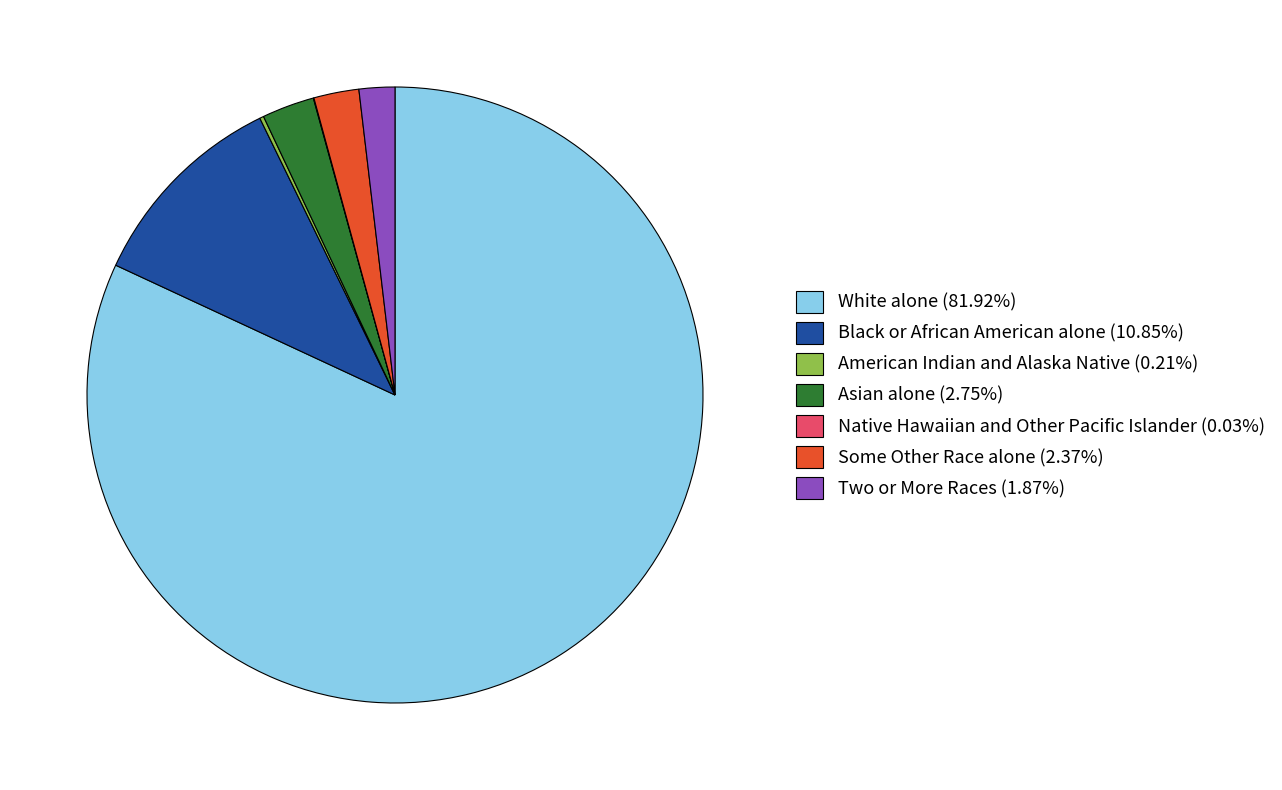

The White alone slice represents 75% of the pie. True or false?

False